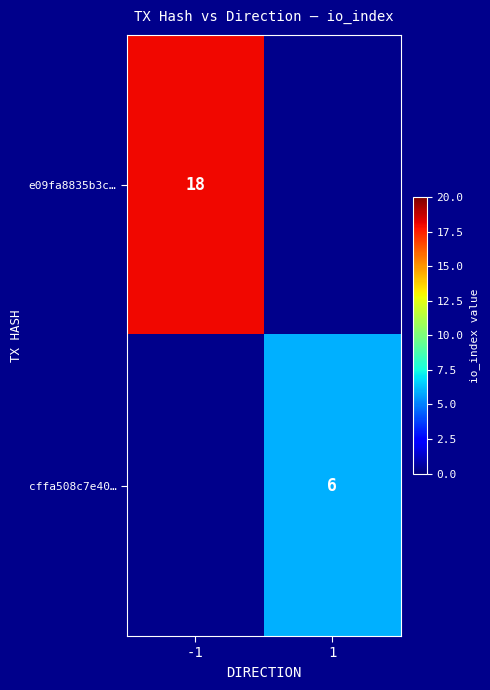

Which label corresponds to the smallest value in the chart?

1